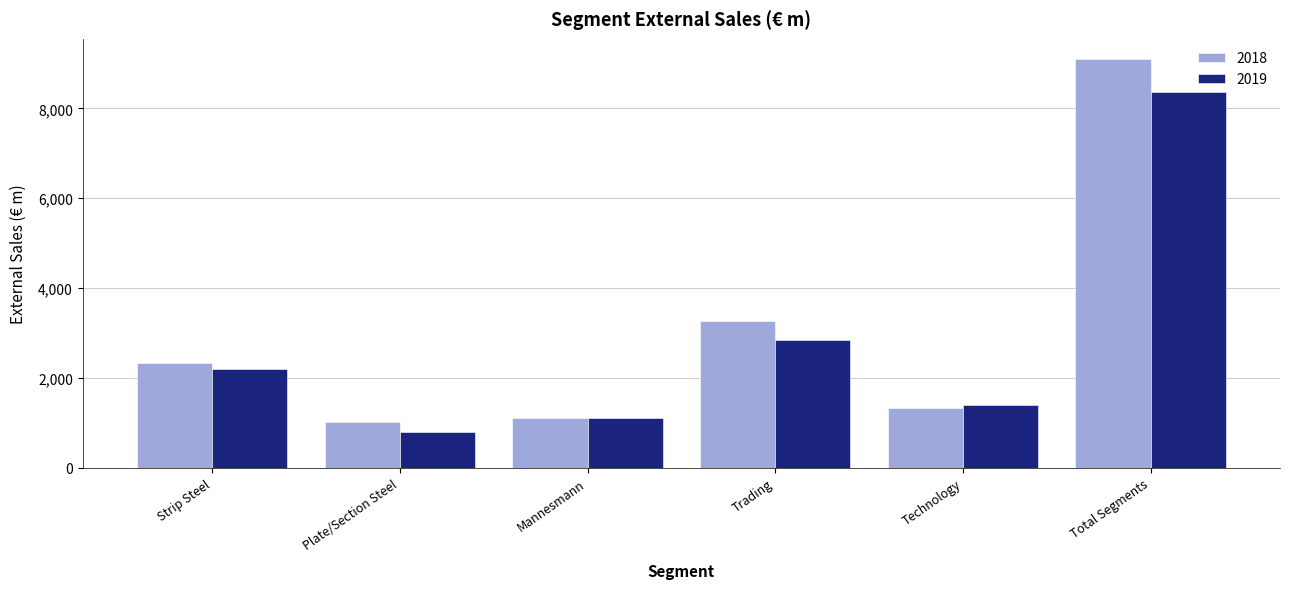

Count the number of categories in the chart.

6